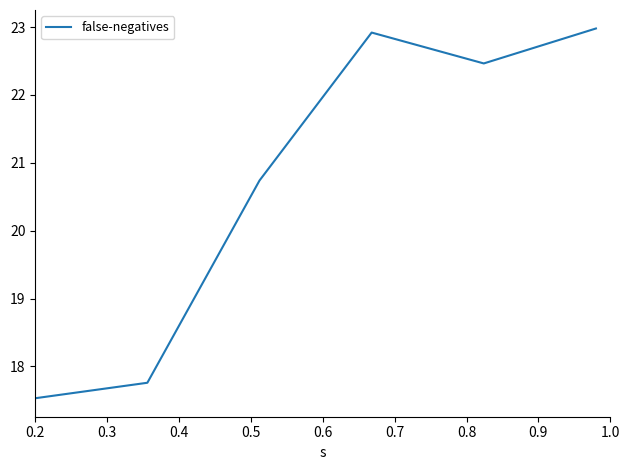

How many interior local valleys (lower than both neighbors) does the data have?

1